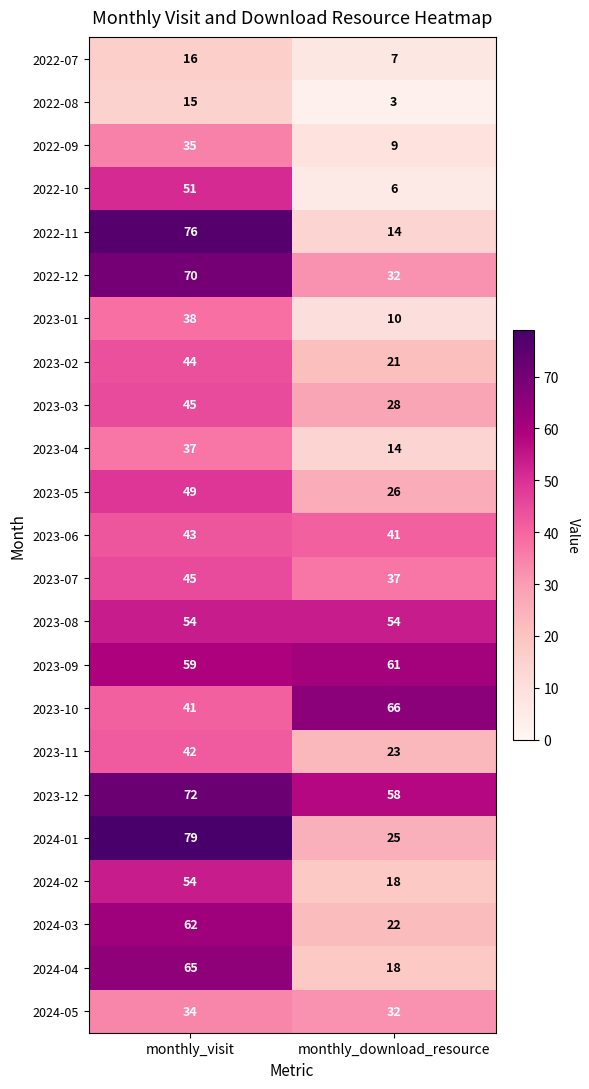

Which series has the largest total across all categories?

2023-12